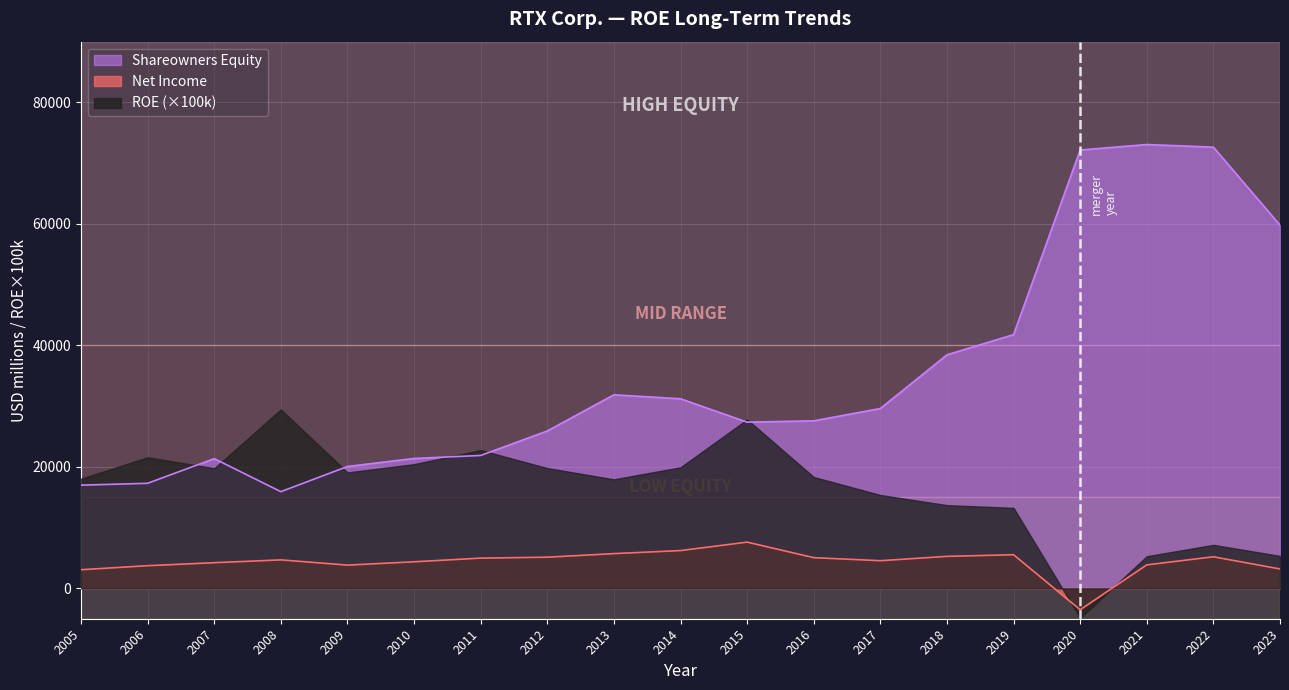

At which category does the chart reach its peak across all series?

2021